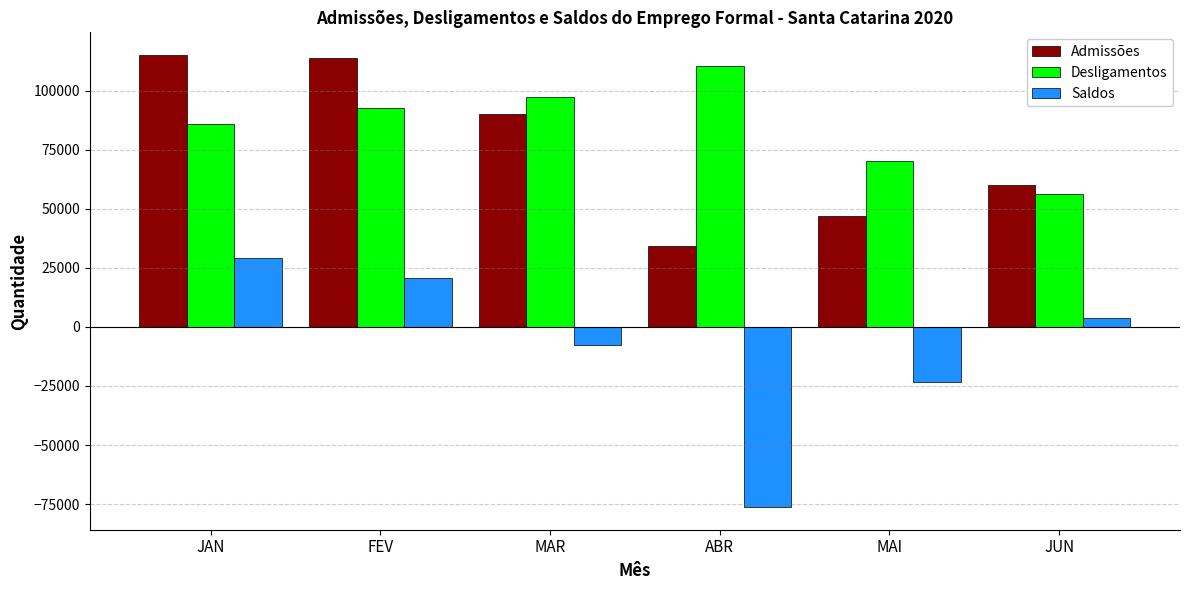

List the labels in order of Desligamentos value, largest first.

ABR, MAR, FEV, JAN, MAI, JUN